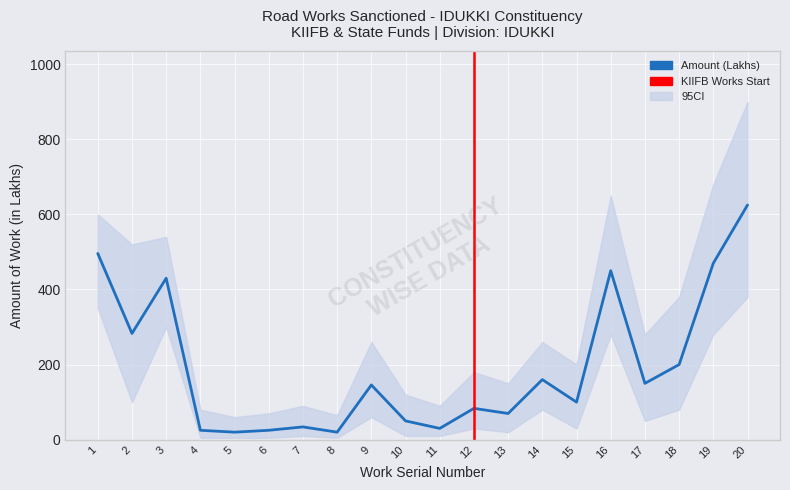

Reading left to right, transcribe all the data shown in this chart.

1=496.0	2=283.0	3=430.0	4=25.0	5=20.0	6=25.0	7=34.0	8=20.0	9=145.7	10=50.0	11=30.0	12=83.4	13=69.8	14=160.0	15=100.0	16=450.0	17=150.0	18=200.0	19=470.0	20=625.0